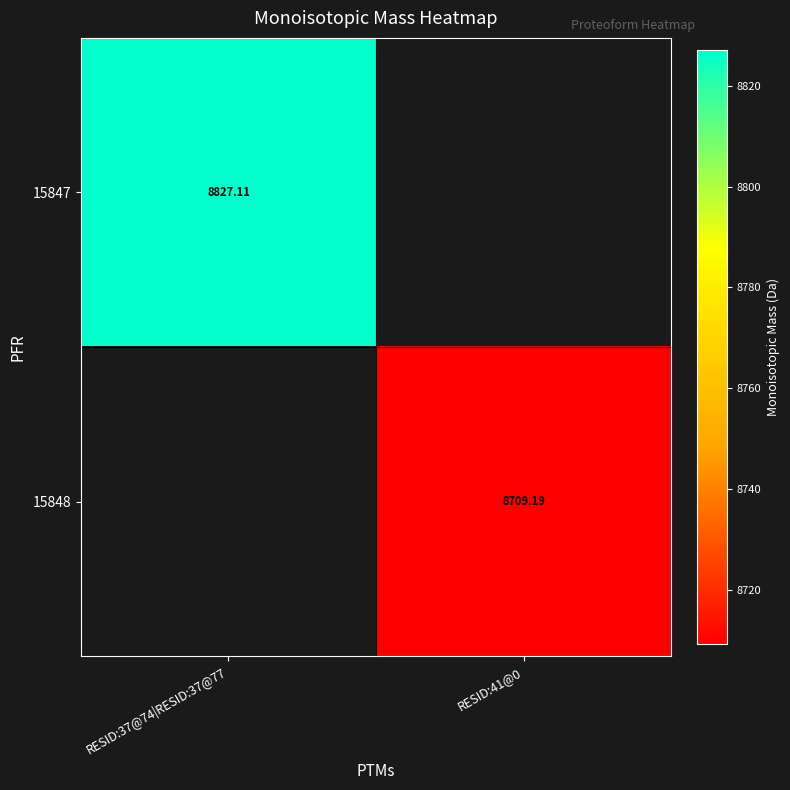

Is the value of 15848 at RESID:41@0 greater than the value of 15847 at RESID:37@74|RESID:37@77?

No